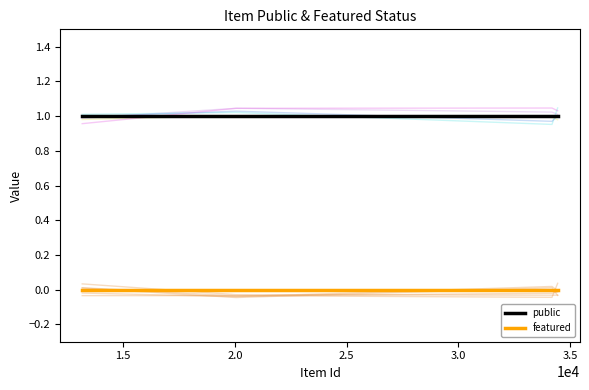

True or false: public and featured cross at least once.

False